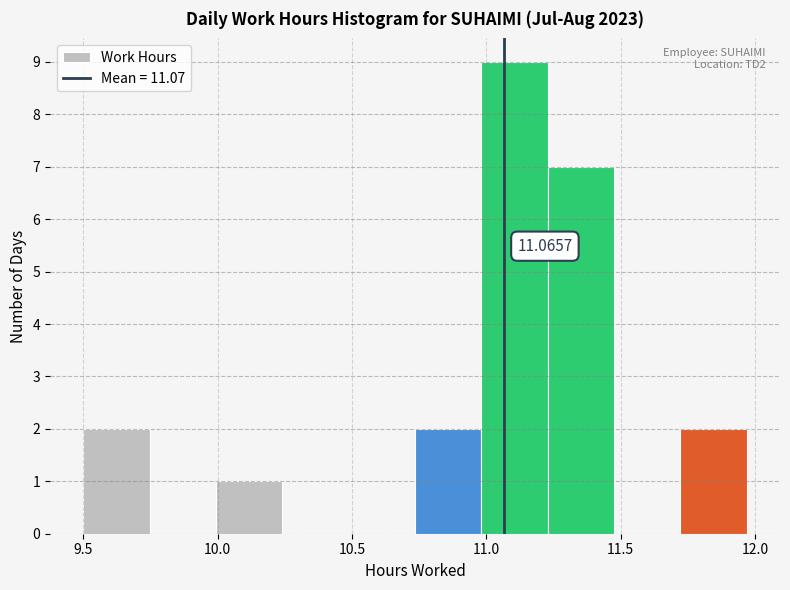

Which range on the x-axis has the tallest bar?

11.00 to 11.25